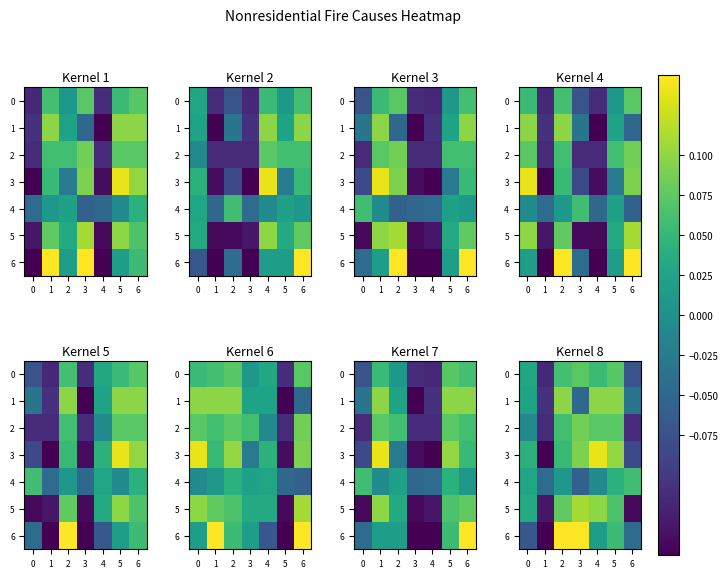

How many distinct data groups are displayed?

7